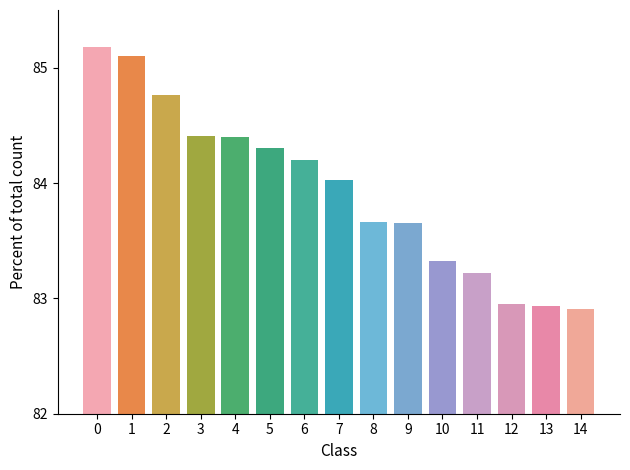

Is it true that the value at 12 is 131.9?

False